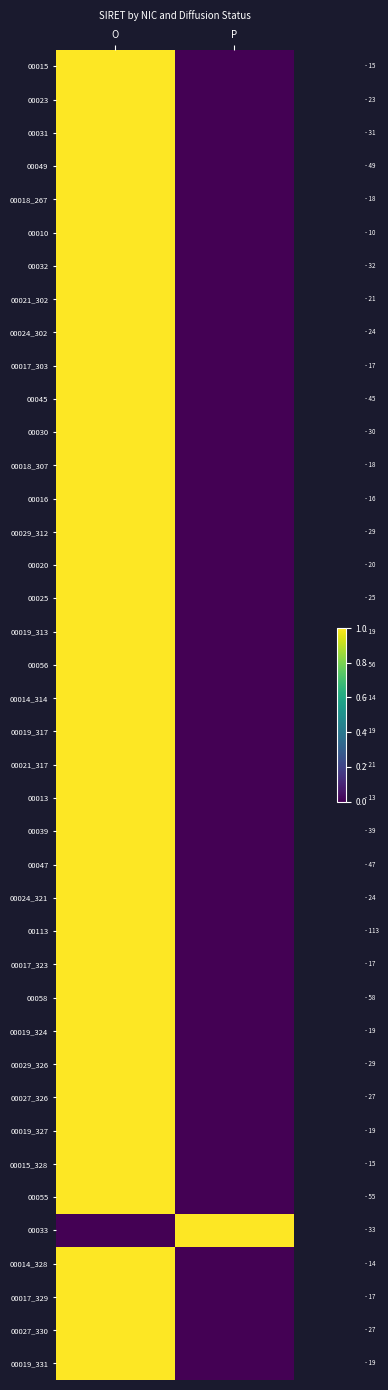

Rank the series by their maximum value, from lowest to highest.

00015, 00023, 00031, 00049, 00018_267, 00010, 00032, 00021_302, 00024_302, 00017_303, 00045, 00030, 00018_307, 00016, 00029_312, 00020, 00025, 00019_313, 00056, 00014_314, 00019_317, 00021_317, 00013, 00039, 00047, 00024_321, 00113, 00017_323, 00058, 00019_324, 00029_326, 00027_326, 00019_327, 00015_328, 00055, 00033, 00014_328, 00017_329, 00027_330, 00019_331